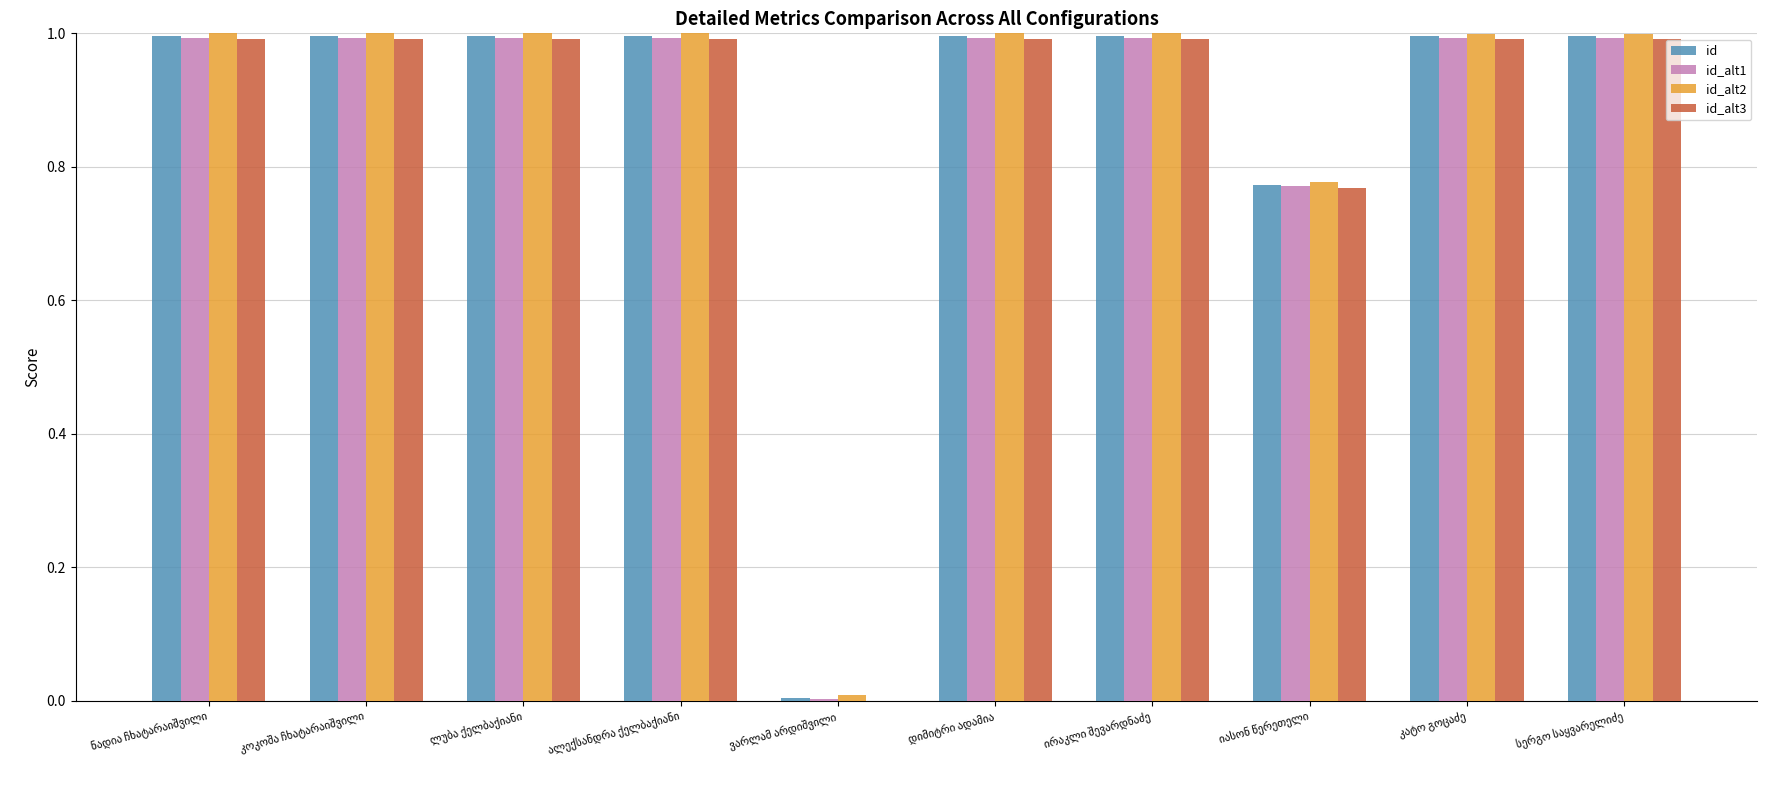

What are all the series names shown in the legend?

id, id_alt1, id_alt2, id_alt3